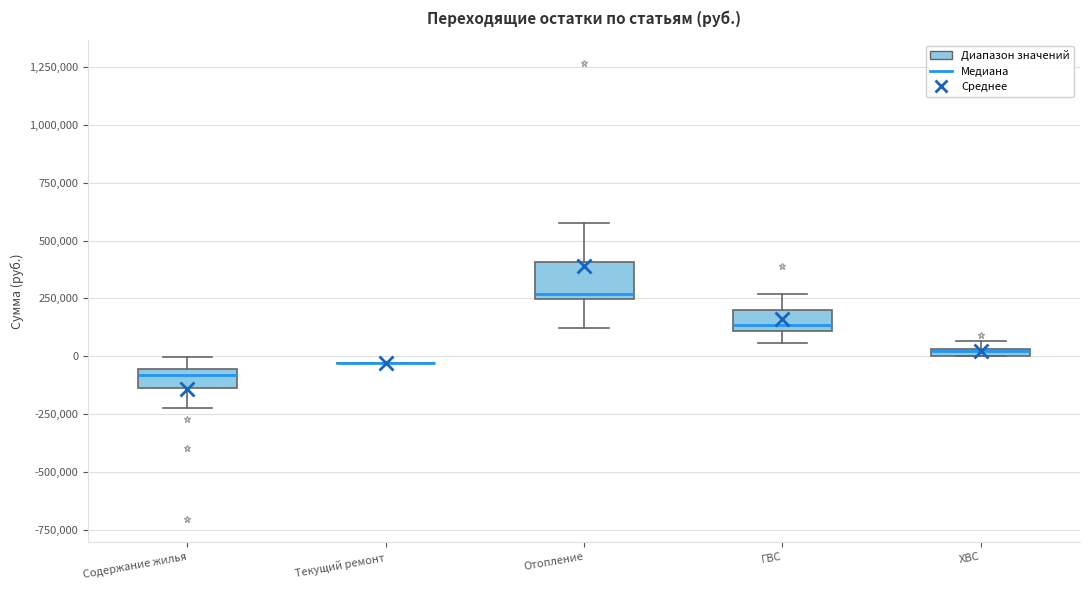

Where does the lower whisker of the box for Отопление end on the y-axis? The values are not printed on the chart, so give them approximately, as read against the axis.

100000